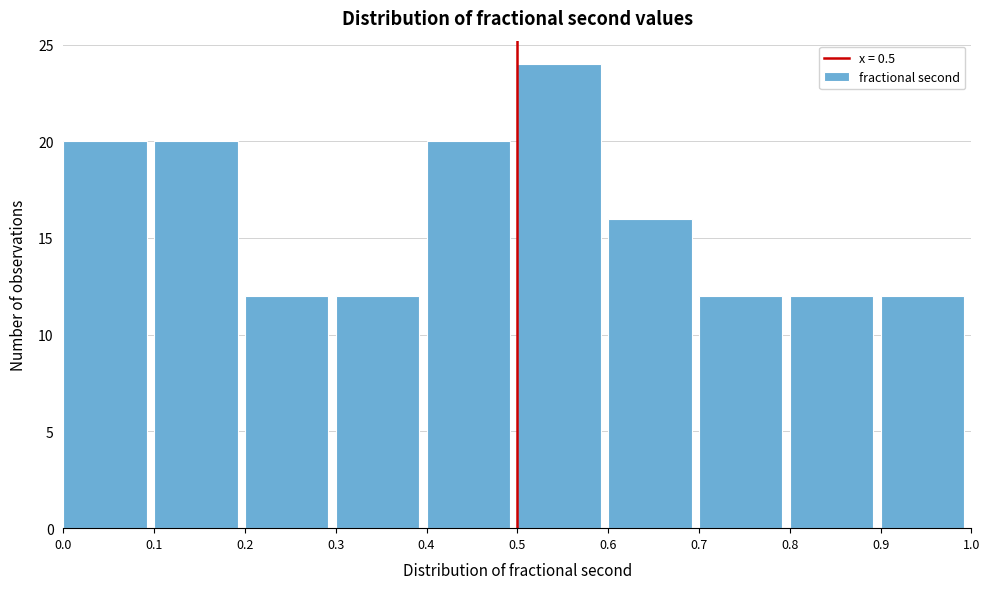

Over which range of the x-axis is the bar tallest?

0.5 to 0.6